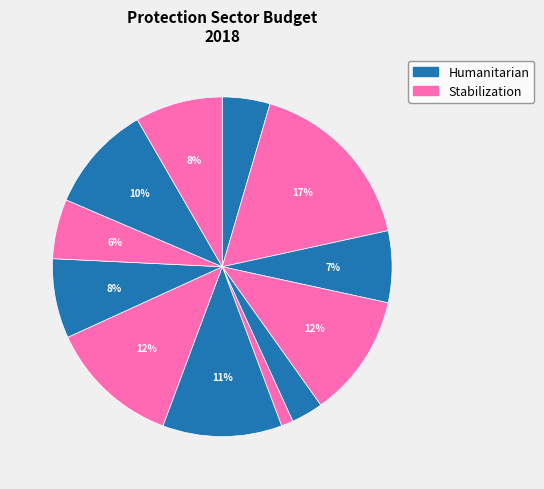

Which slice is the smallest?

Output 1.6